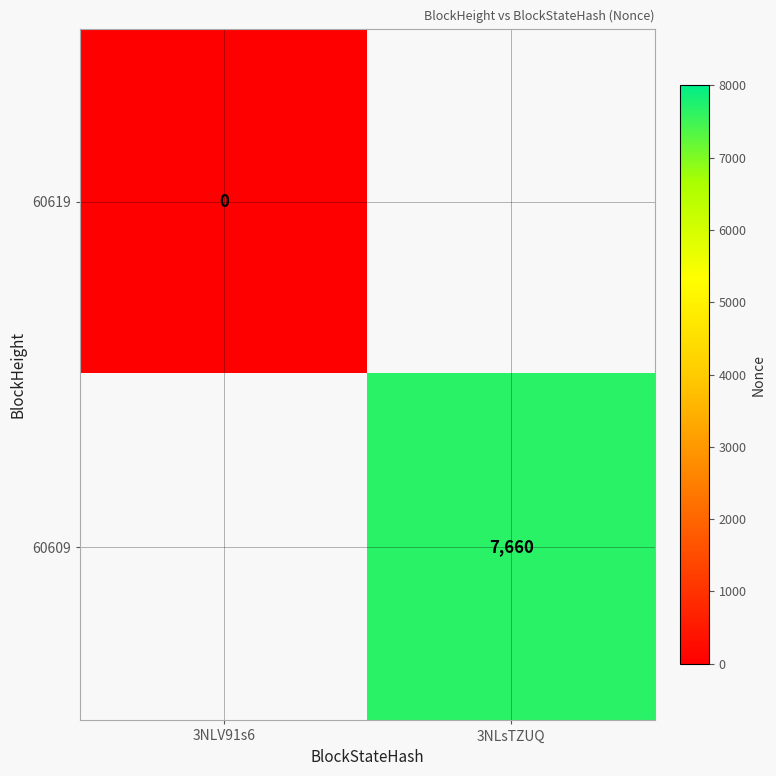

Is the value of 60619 at 3NLV91s6 greater than the value of 60609 at 3NLsTZUQ?

No